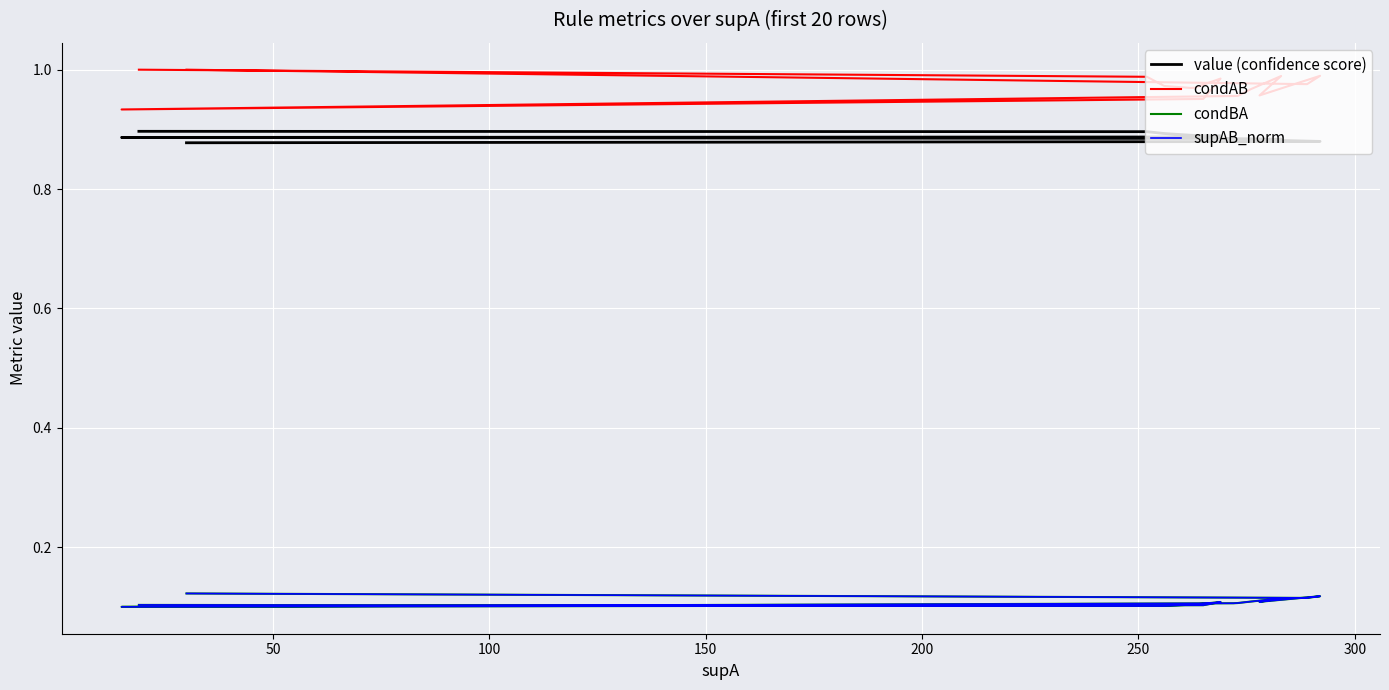

Count the number of data series in this chart.

4